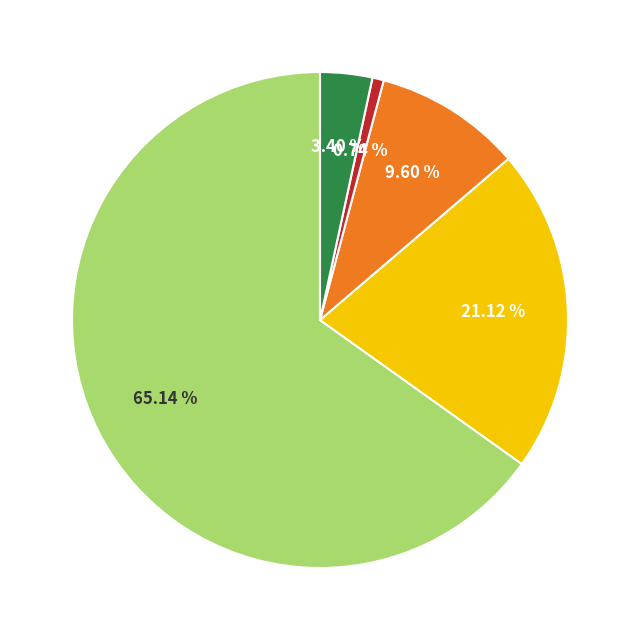

Count the number of slices in the pie.

5